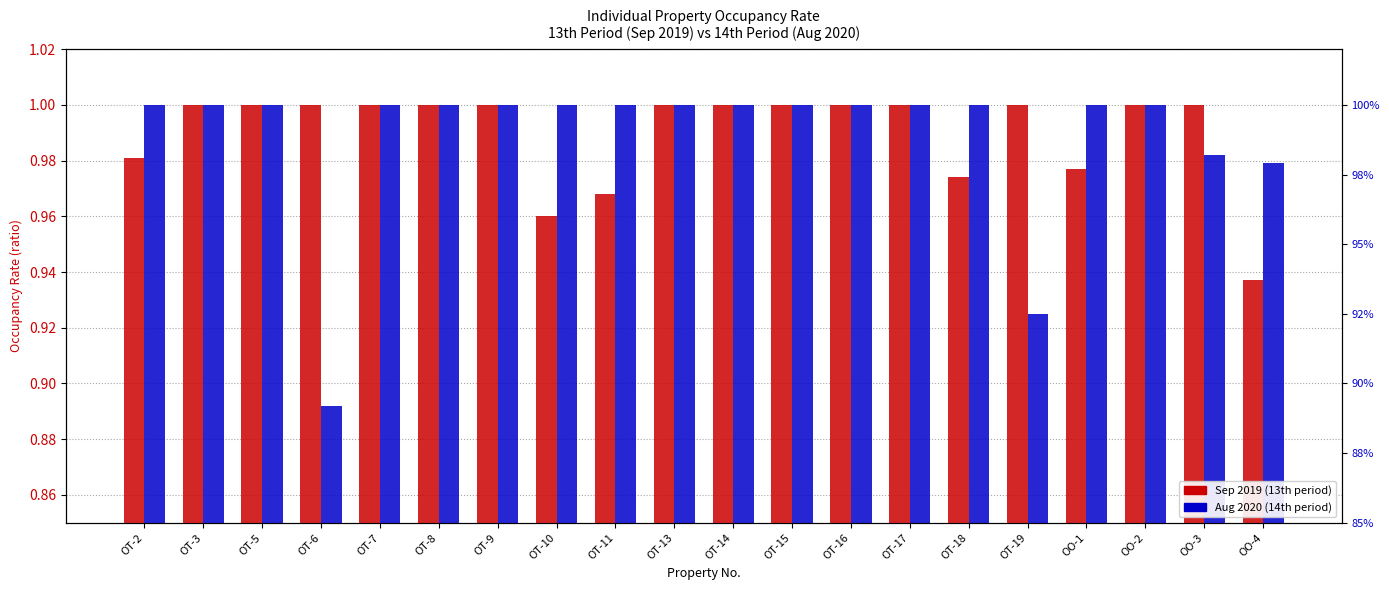

What are all the series names shown in the legend?

Sep 2019 (13th period), Aug 2020 (14th period)